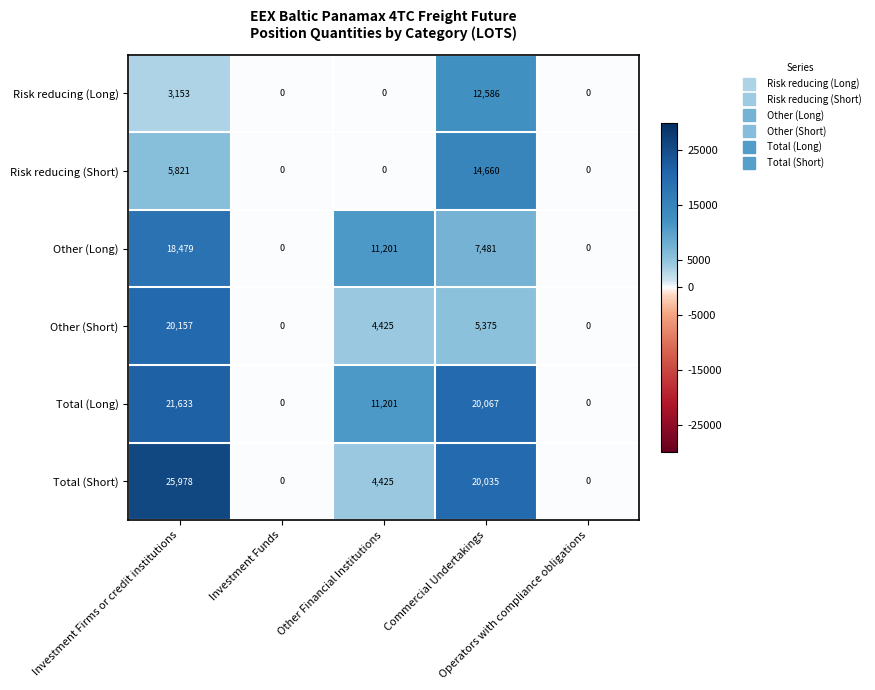

How many Other (Long) values are between 0 and 11201?

4